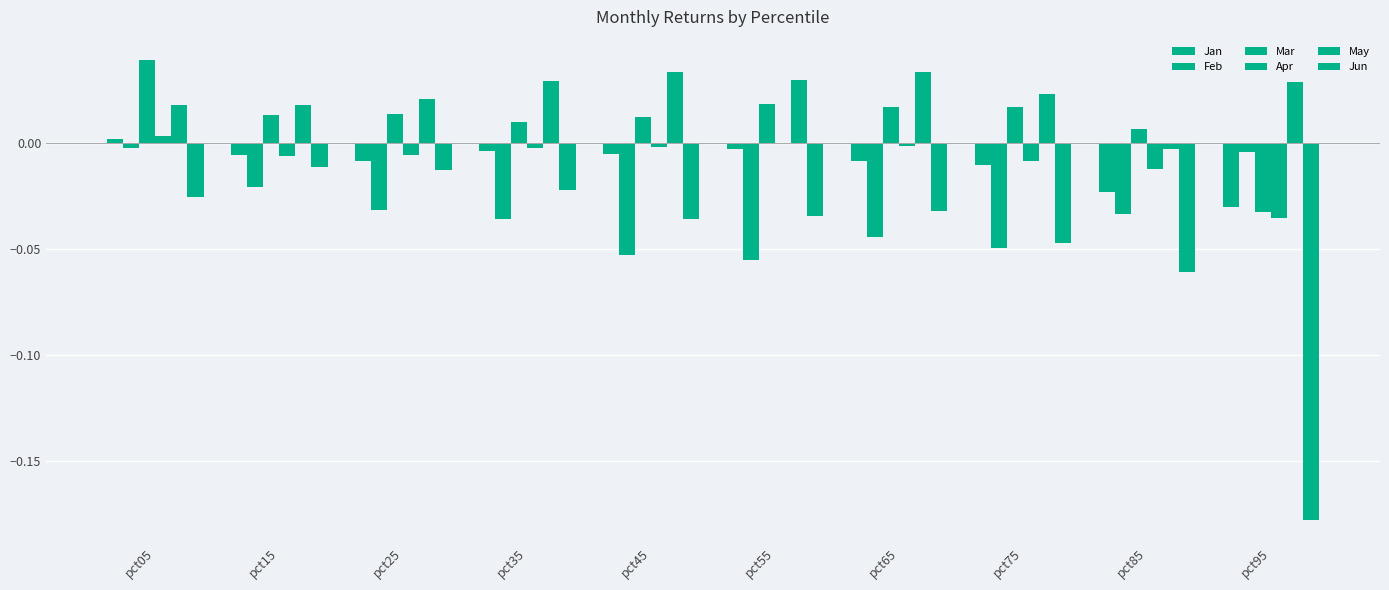

Reading left to right, transcribe all the data shown in this chart.

Jan: pct05=0.0	pct15=-0.0	pct25=-0.0	pct35=-0.0	pct45=-0.0	pct55=-0.0	pct65=-0.0	pct75=-0.0	pct85=-0.0	pct95=-0.0
Feb: pct05=-0.0	pct15=-0.0	pct25=-0.0	pct35=-0.0	pct45=-0.1	pct55=-0.1	pct65=-0.0	pct75=-0.0	pct85=-0.0	pct95=-0.0
Mar: pct05=0.0	pct15=0.0	pct25=0.0	pct35=0.0	pct45=0.0	pct55=0.0	pct65=0.0	pct75=0.0	pct85=0.0	pct95=-0.0
Apr: pct05=0.0	pct15=-0.0	pct25=-0.0	pct35=-0.0	pct45=-0.0	pct55=-0.0	pct65=-0.0	pct75=-0.0	pct85=-0.0	pct95=-0.0
May: pct05=0.0	pct15=0.0	pct25=0.0	pct35=0.0	pct45=0.0	pct55=0.0	pct65=0.0	pct75=0.0	pct85=-0.0	pct95=0.0
Jun: pct05=-0.0	pct15=-0.0	pct25=-0.0	pct35=-0.0	pct45=-0.0	pct55=-0.0	pct65=-0.0	pct75=-0.0	pct85=-0.1	pct95=-0.2